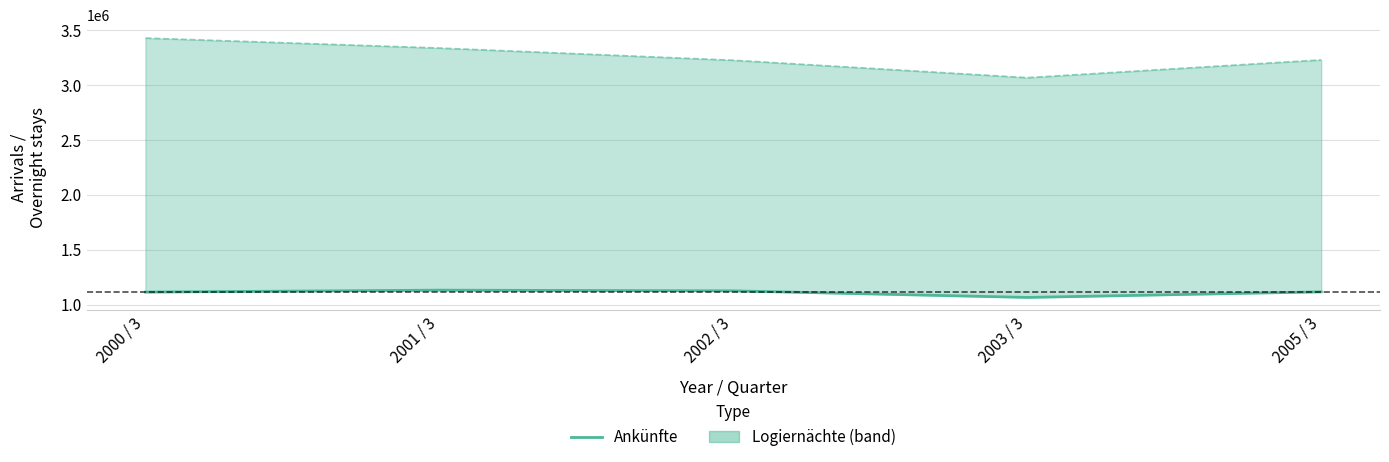

What is the maximum value shown in the chart?

1131841